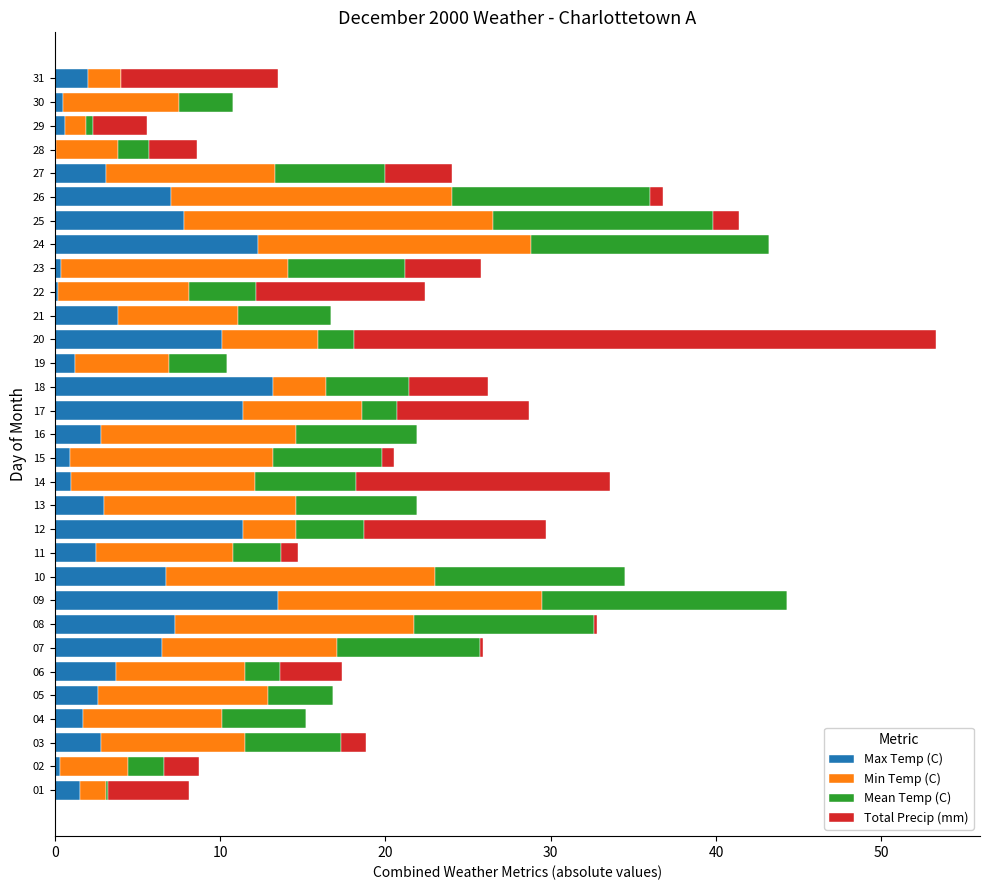

What are all the series names shown in the legend?

Max Temp (C), Min Temp (C), Mean Temp (C), Total Precip (mm)